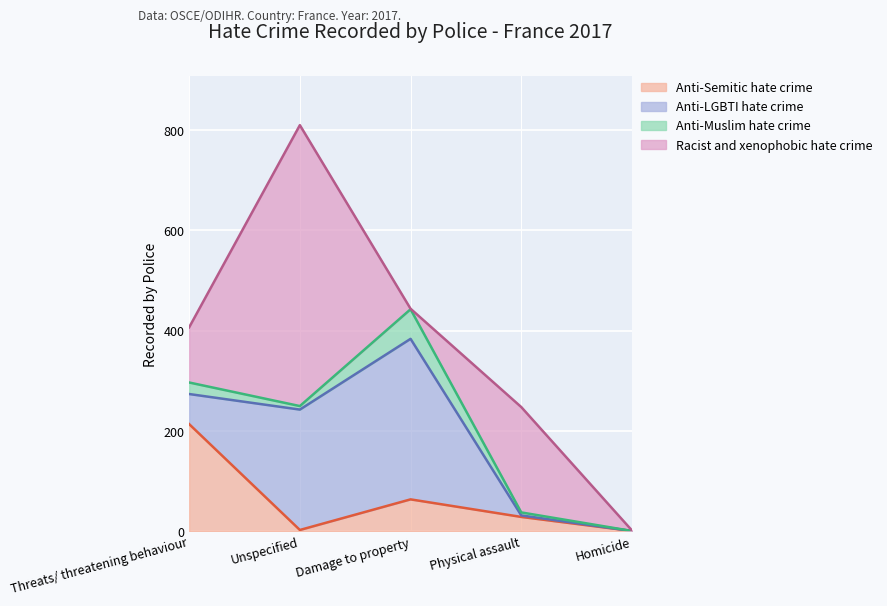

Where does the Anti-Semitic hate crime series first go above 29?

Threats/ threatening behaviour